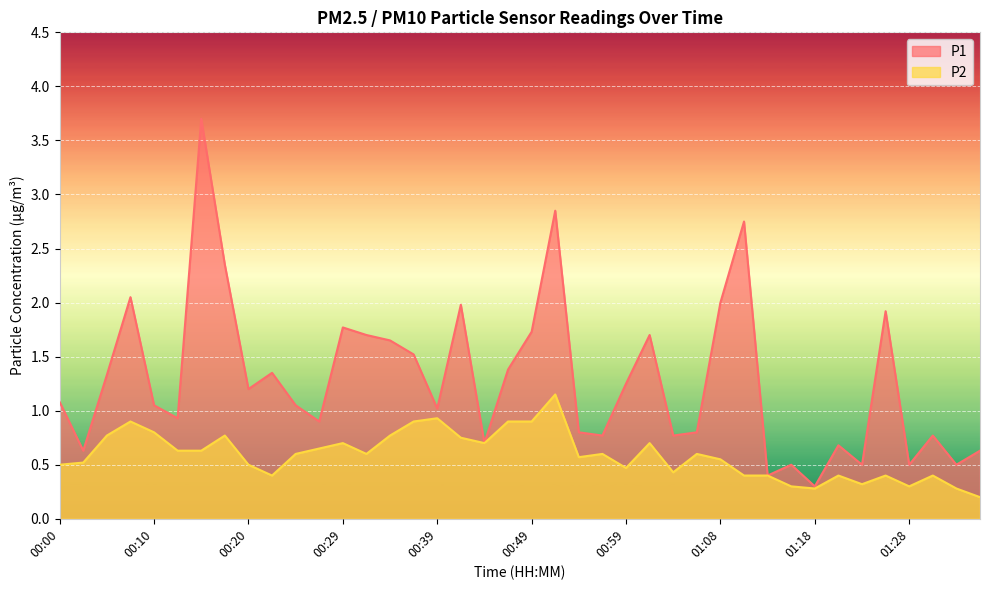

At which category does the chart reach its minimum across all series?

01:36